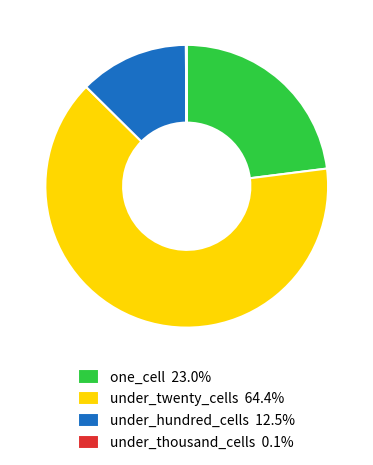

Does any single category account for the majority?

Yes